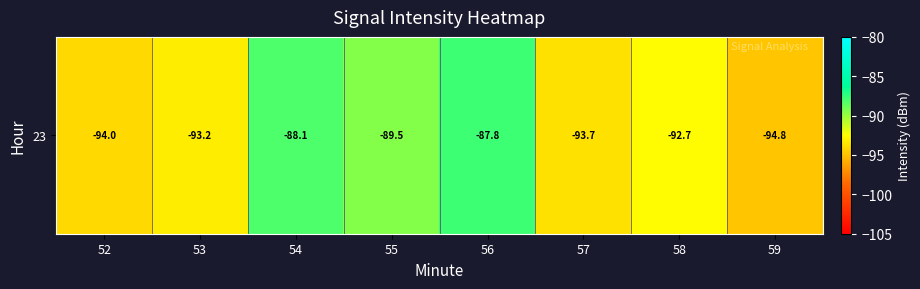

How many data points are less than -92?

5